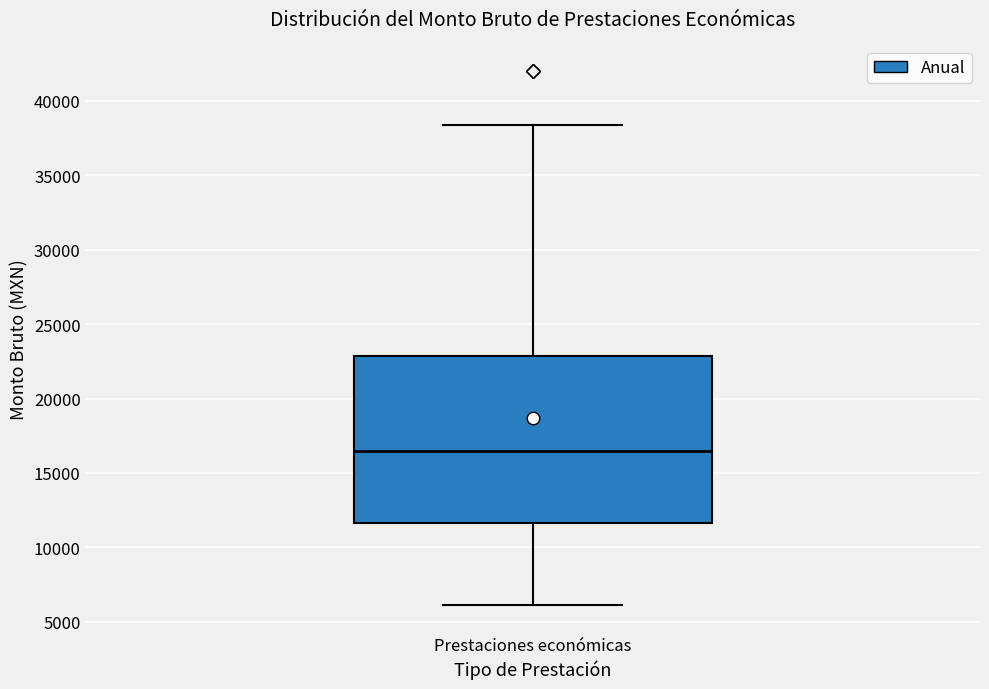

Read this box plot against the y-axis: the position of the median line, the range covered by the box, and the ends of both whiskers. The values are not printed on the chart, so give them approximately, as read against the axis.

median 16500, box 11500 to 23000, whiskers 6000 to 38500